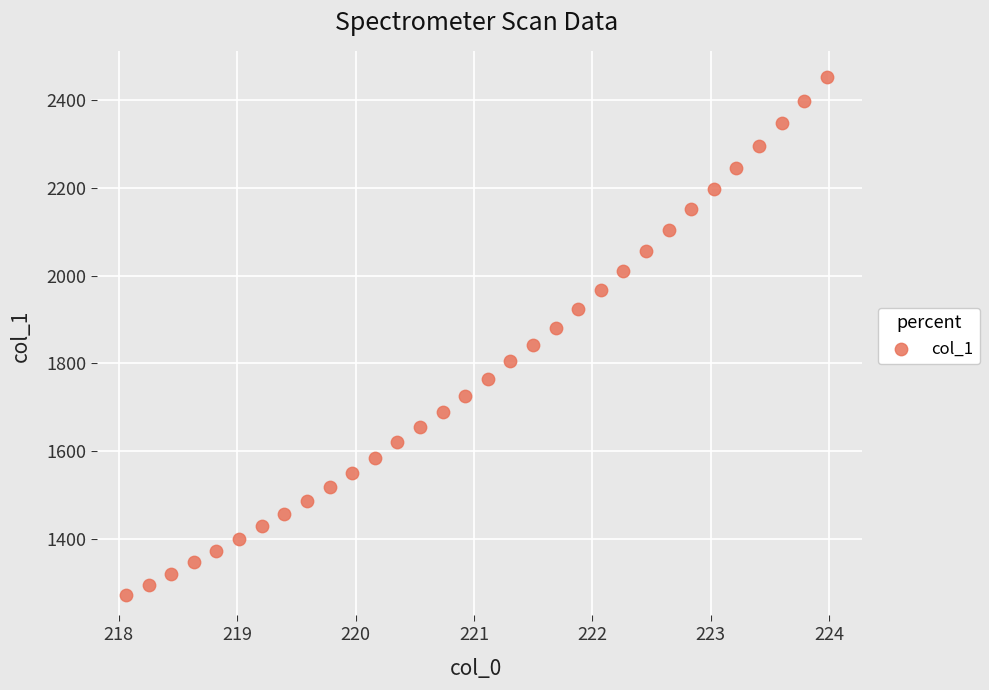

What is the range of Y values (max minus min)?

1180.6